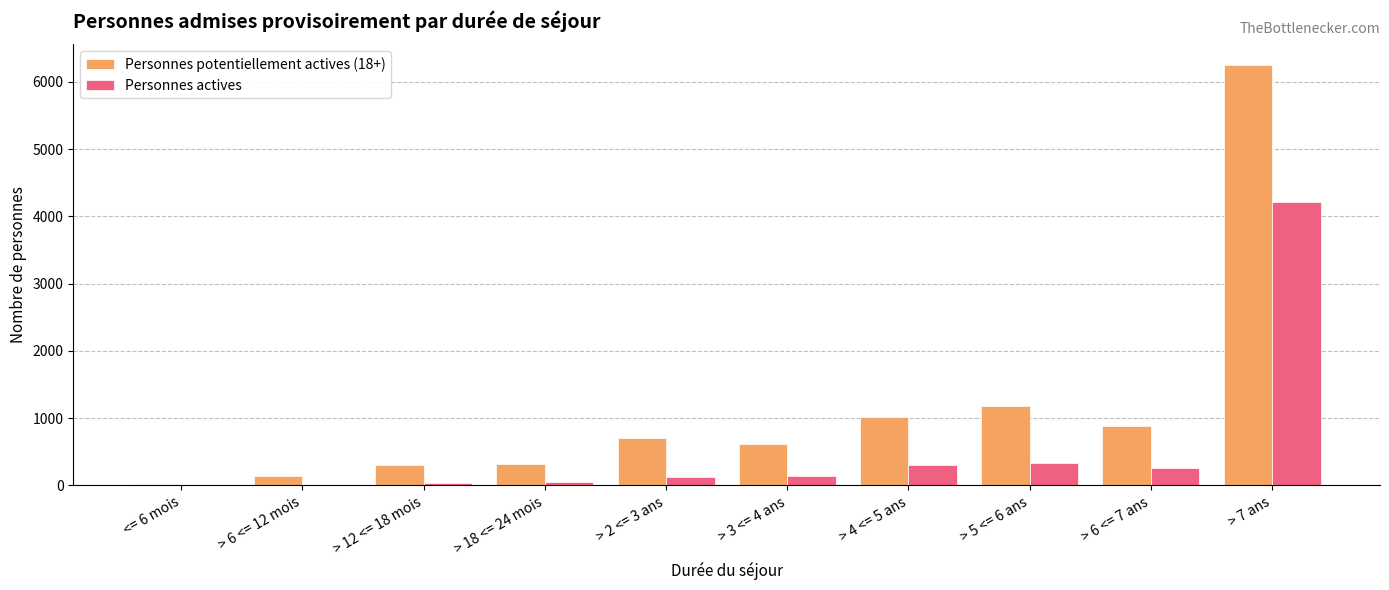

What is the total value across all series at > 3 <= 4 ans?

763